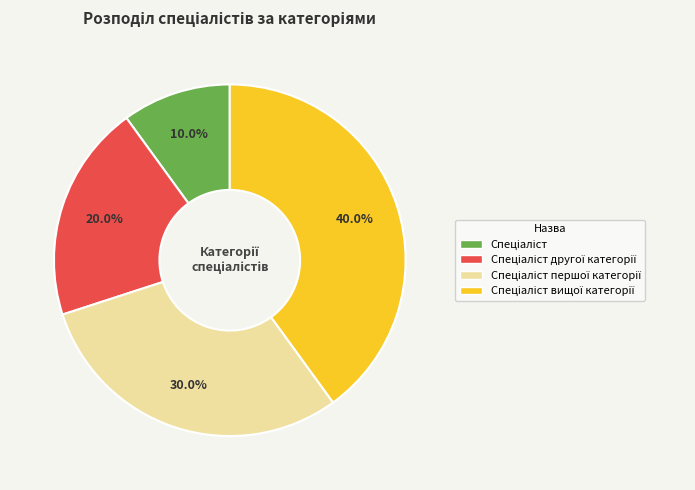

Is there a majority slice in this chart?

No